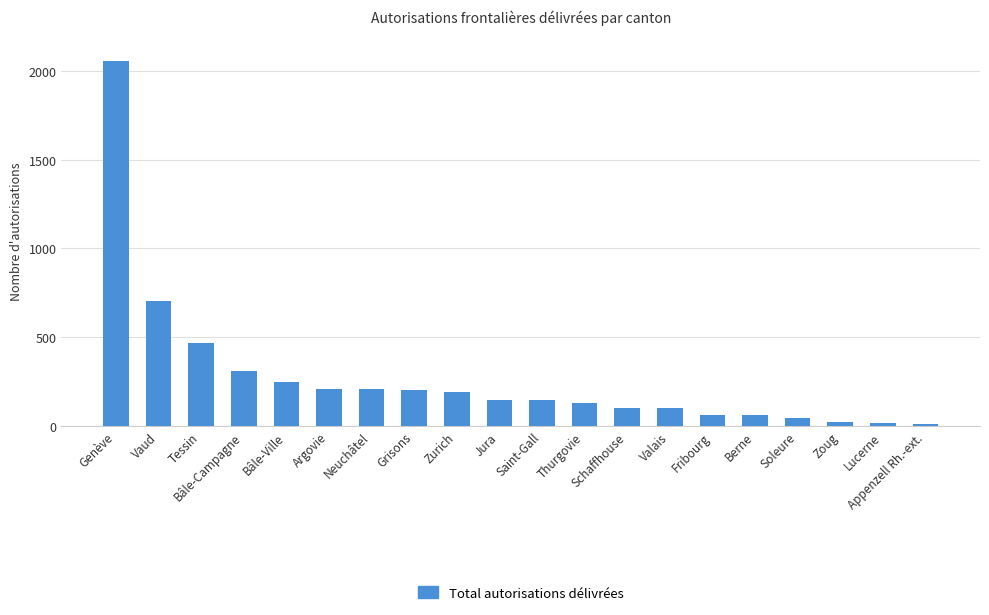

Which has a higher value, Neuchâtel or Saint-Gall?

Neuchâtel